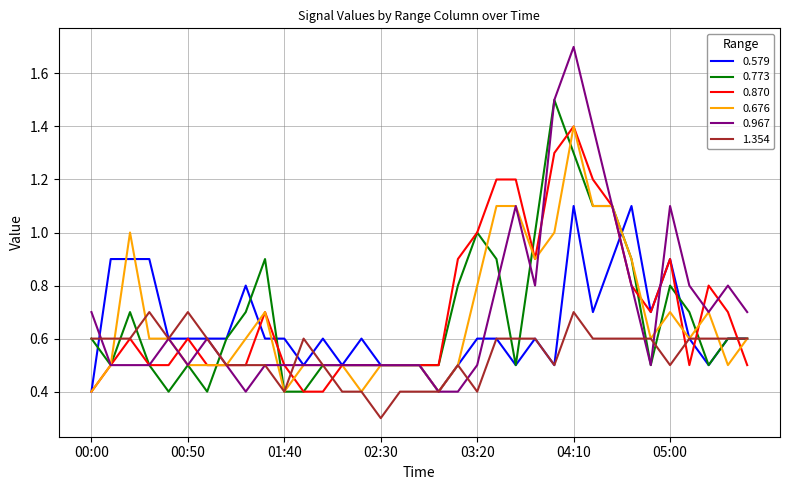

What is the minimum value for 0.870?

0.4